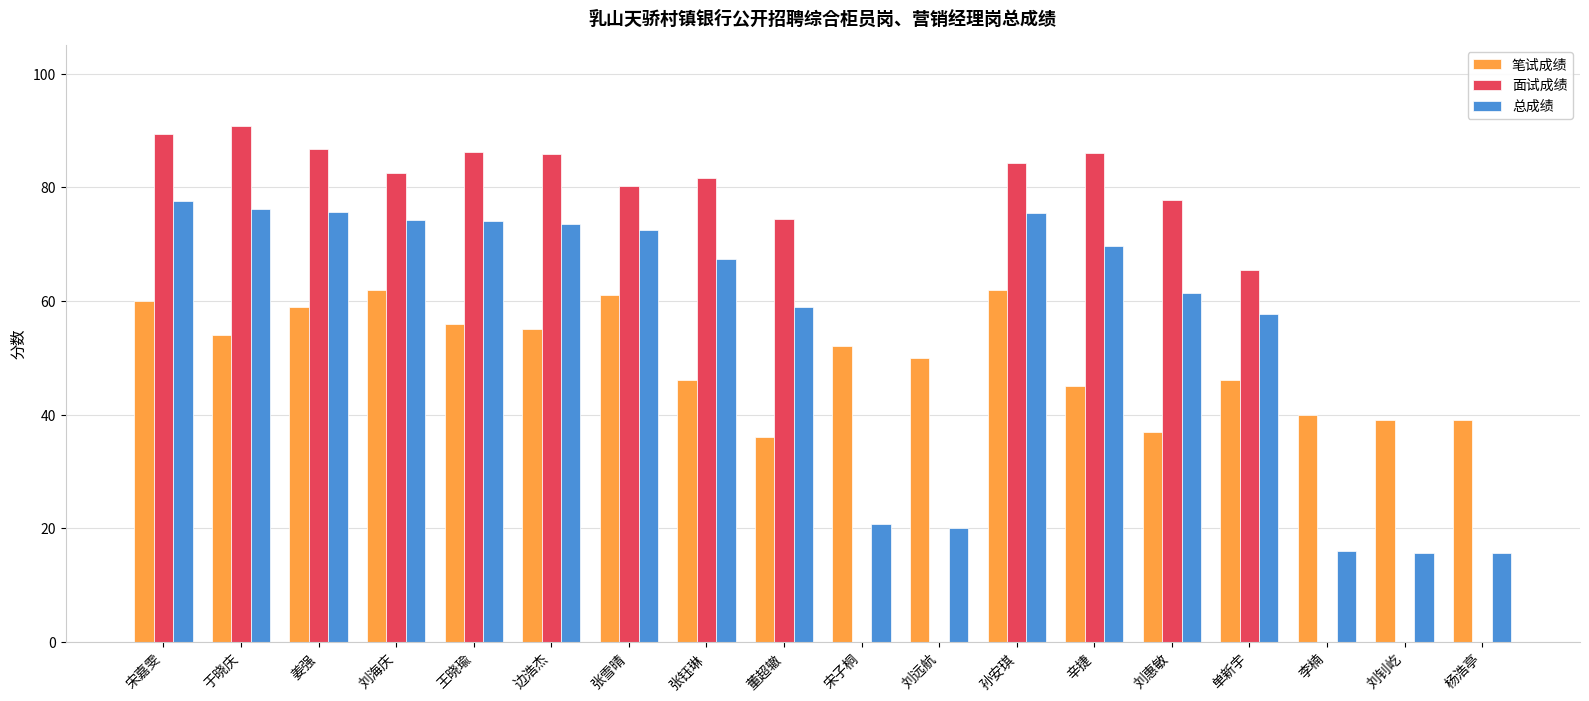

What is the total value across all series at 刘钊屹?

54.6